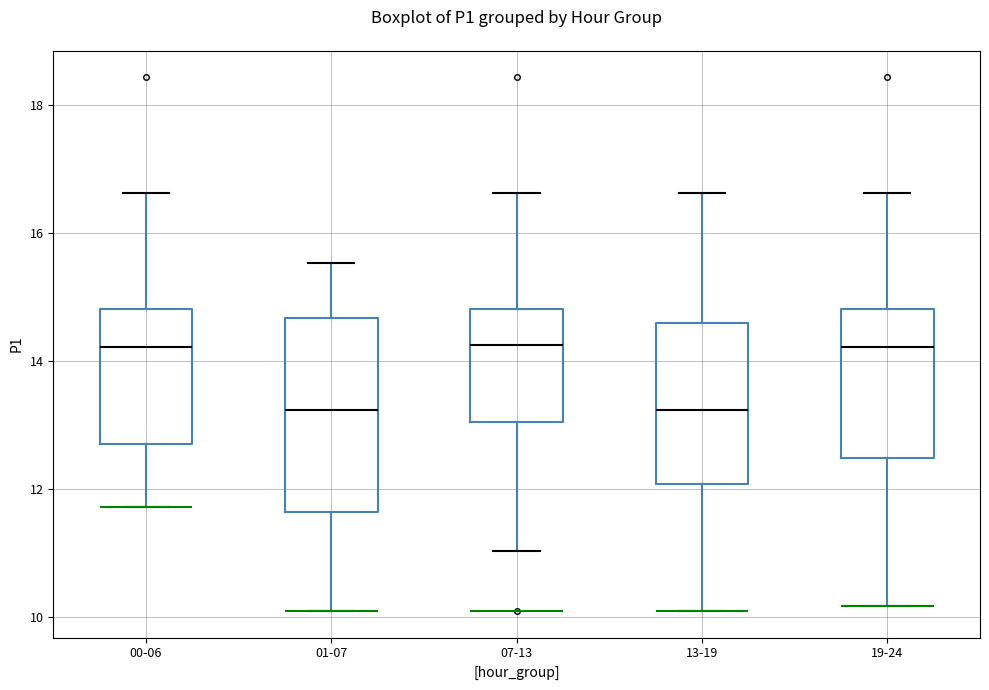

Reading left to right, transcribe this box plot: for each box, give where its median line is, the range the box spans, and where its two whiskers end, as read against the y-axis. The values are not printed on the chart, so give them approximately, as read against the axis.

00-06: median 14.2, box 12.8 to 14.8, whiskers 11.8 to 16.6
01-07: median 13.2, box 11.6 to 14.6, whiskers 10.2 to 15.6
07-13: median 14.2, box 13.0 to 14.8, whiskers 11.0 to 16.6
13-19: median 13.2, box 12.0 to 14.6, whiskers 10.2 to 16.6
19-24: median 14.2, box 12.4 to 14.8, whiskers 10.2 to 16.6